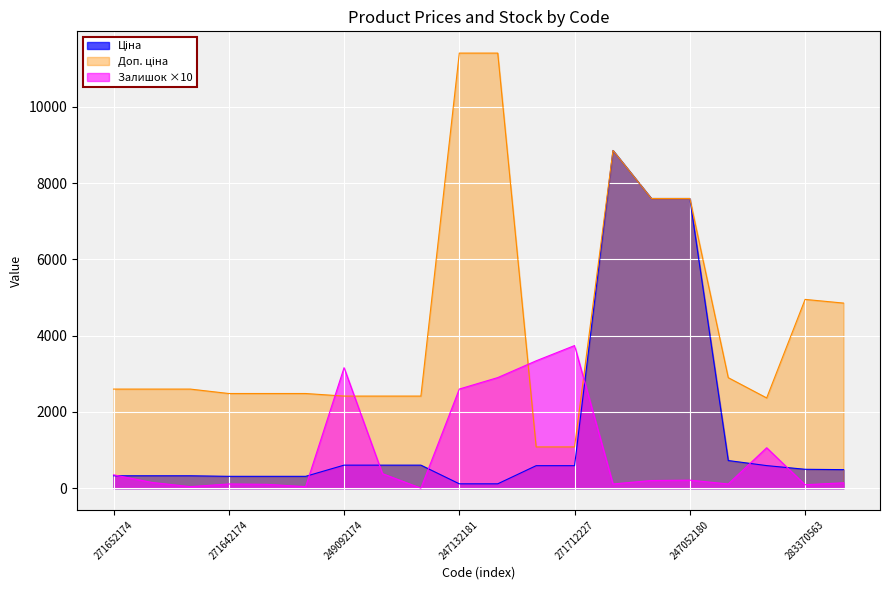

Does the chart display data point markers on the line(s)?

No